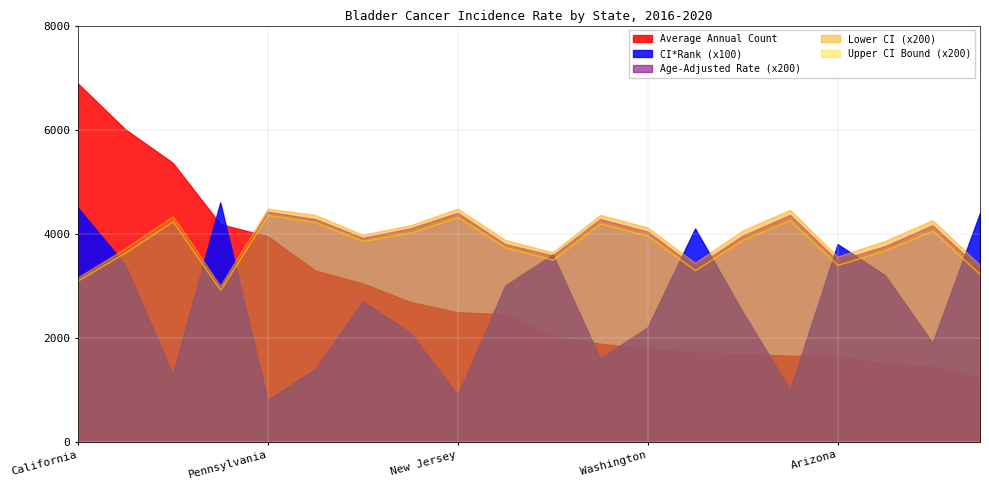

Reading right to left, extract all data points from this chart.

Average Annual Count: 1205.0	1437.0	1496.0	1646.0	1654.0	1680.0	1712.0	1780.0	1884.0	2030.0	2452.0	2487.0	2687.0	3043.0	3290.0	3948.0	4184.0	5362.0	6005.0	6888.0
CI*Rank: 44.0	19.0	32.0	38.0	10.0	25.0	41.0	22.0	16.0	36.0	30.0	9.0	21.0	27.0	14.0	8.0	46.0	13.0	34.0	45.0
Age-Adjusted Rate: 16.6	20.8	18.8	17.4	21.8	19.8	16.8	20.2	21.4	17.9	19.0	22.0	20.5	19.6	21.4	22.1	14.8	21.4	18.4	15.6
Lower CI: 16.1	20.3	18.4	17.0	21.3	19.4	16.5	19.8	21.0	17.5	18.7	21.6	20.1	19.3	21.1	21.8	14.6	21.2	18.2	15.5
Upper CI: 17.0	21.3	19.3	17.8	22.3	20.3	17.2	20.6	21.8	18.2	19.4	22.4	20.8	19.9	21.8	22.4	15.0	21.7	18.6	15.8